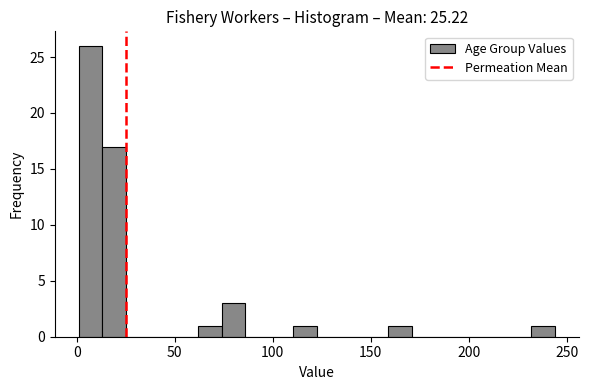

Around what value on the x-axis is the tallest bar? Give the approximate position of its centre, as read against the axis.

5